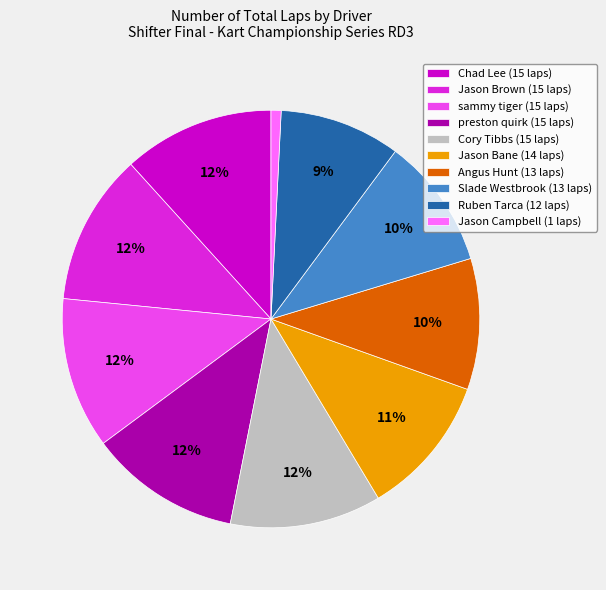

To the nearest percent, what portion does Jason Bane (14 laps) represent?

11%